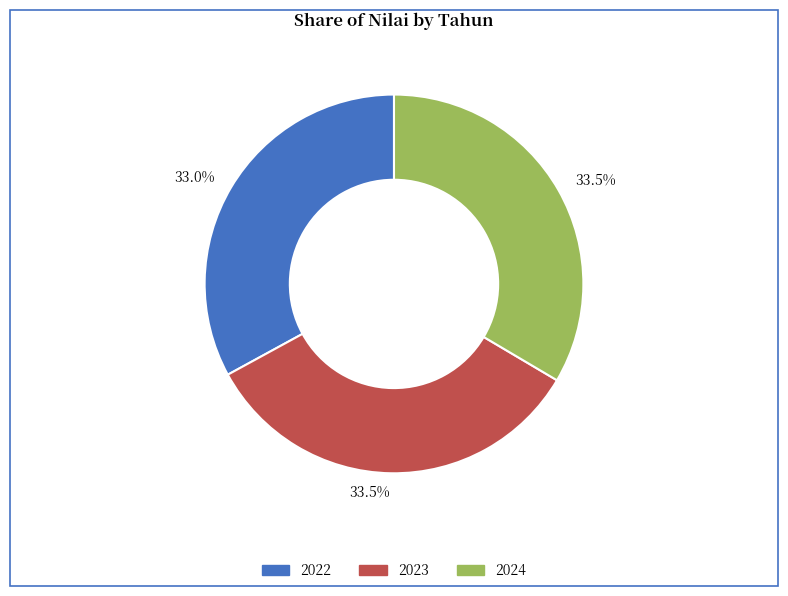

Is there a majority slice in this chart?

No